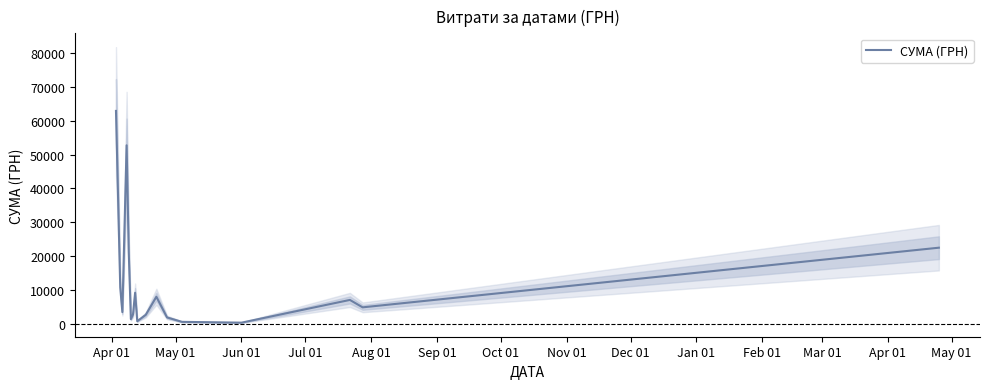

What is the highest value of the СУМА (ГРН) series?

62906.0